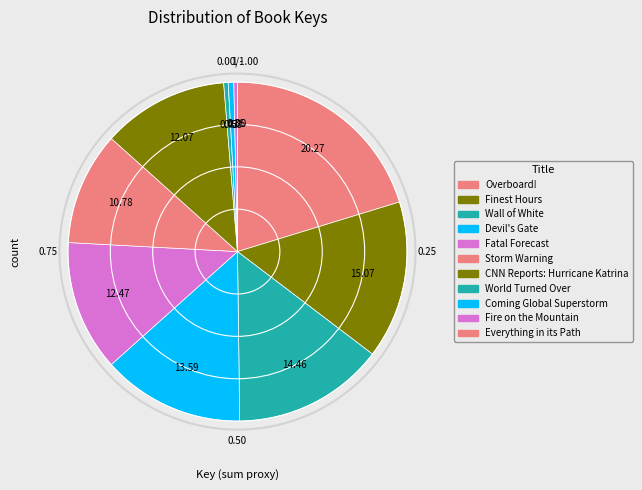

Rank the categories by value from highest to lowest.

Overboard!, Finest Hours, Wall of White, Devil's Gate, Fatal Forecast, CNN Reports: Hurricane Katrina, Storm Warning, Coming Global Superstorm, World Turned Over, Fire on the Mountain, Everything in its Path